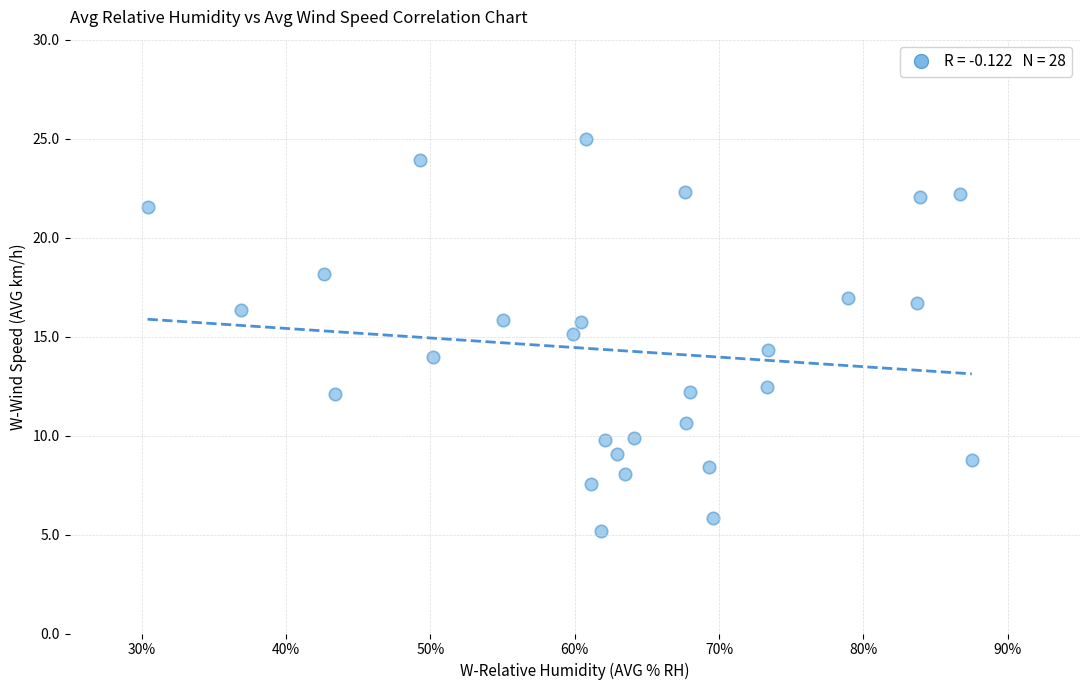

What is the range of Y values (max minus min)?

19.8